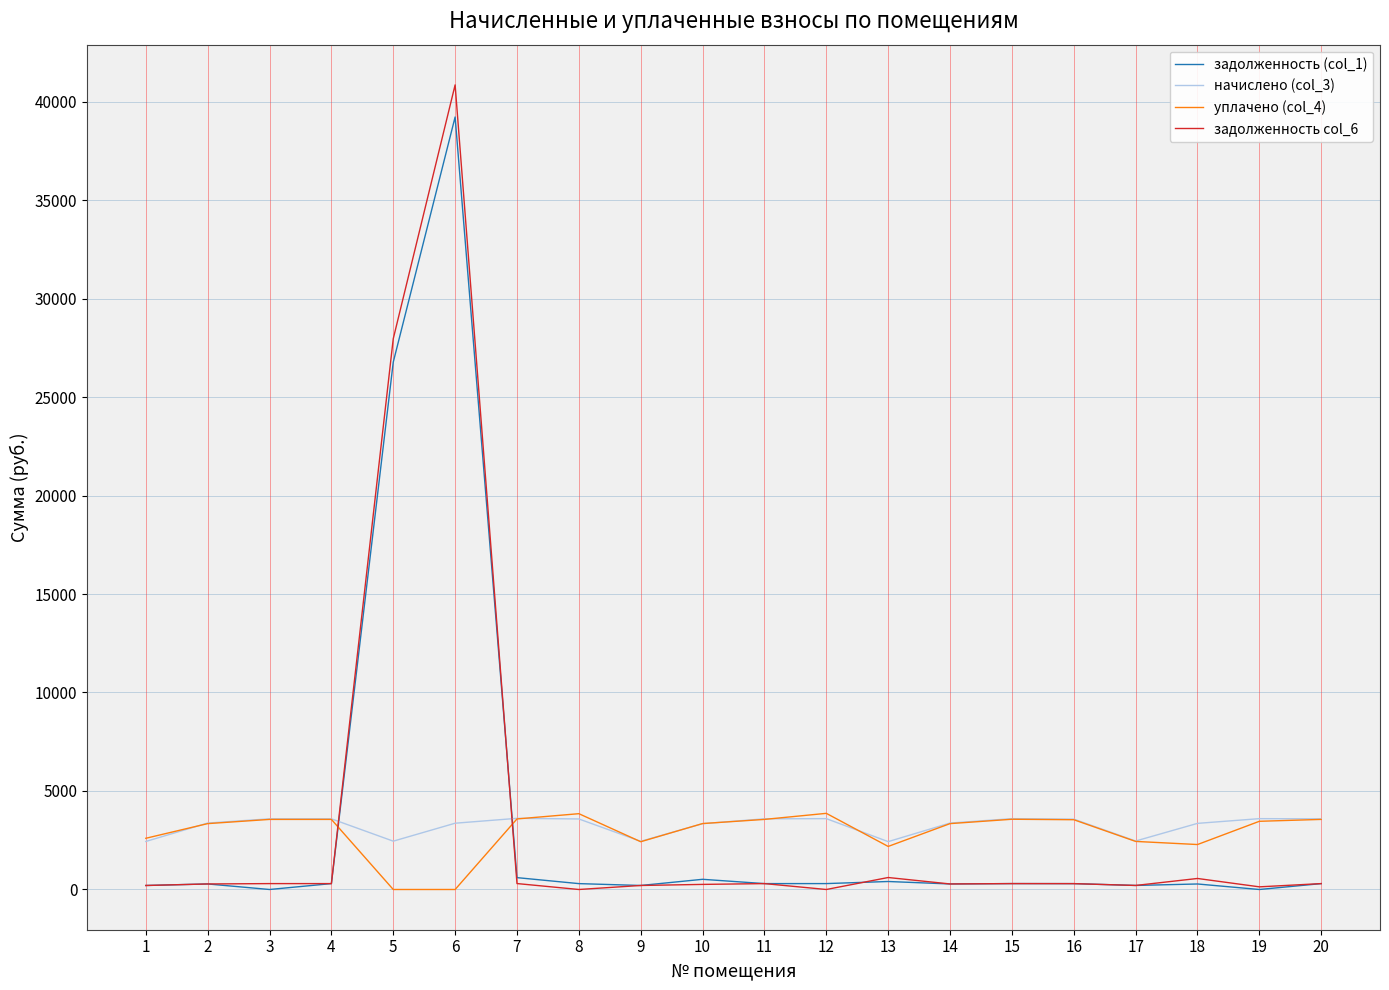

True or false: задолженность col_6 and начислено (col_3) intersect in this chart.

True